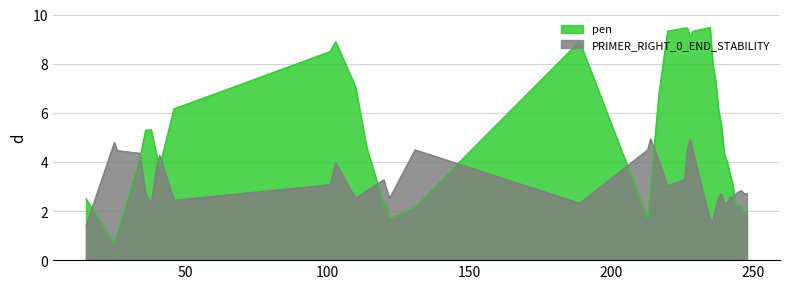

How many lines are shown in the chart?

2